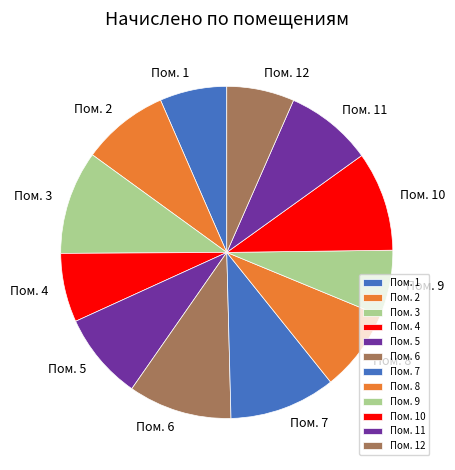

Combined, do Пом. 7 and Пом. 12 account for over 50%?

No